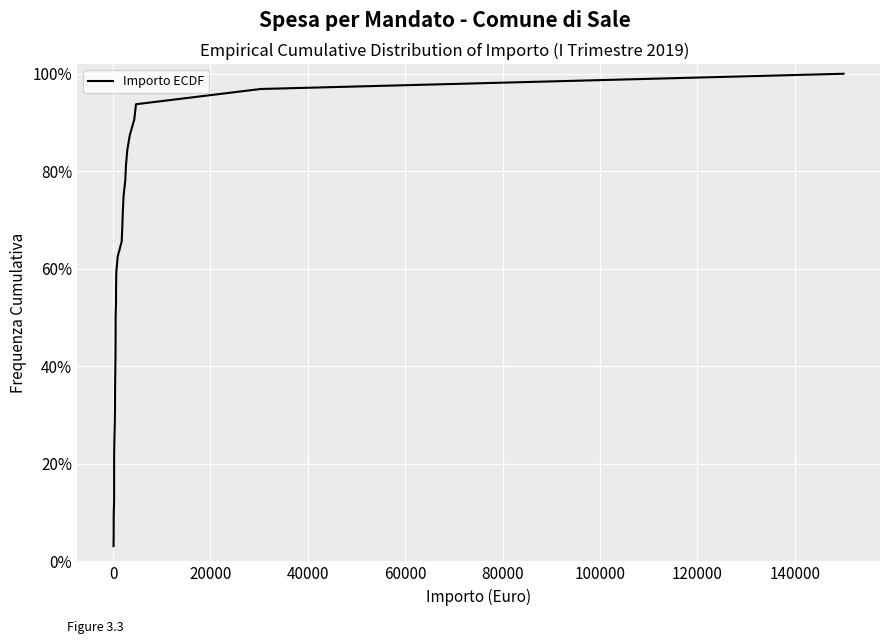

Reading left to right, transcribe all the data shown in this chart.

0.0	0.1	0.1	0.1	0.2	0.2	0.2	0.2	0.3	0.3	0.3	0.4	0.4	0.4	0.5	0.5	0.5	0.6	0.6	0.6	0.7	0.7	0.7	0.8	0.8	0.8	0.8	0.9	0.9	0.9	1.0	1.0